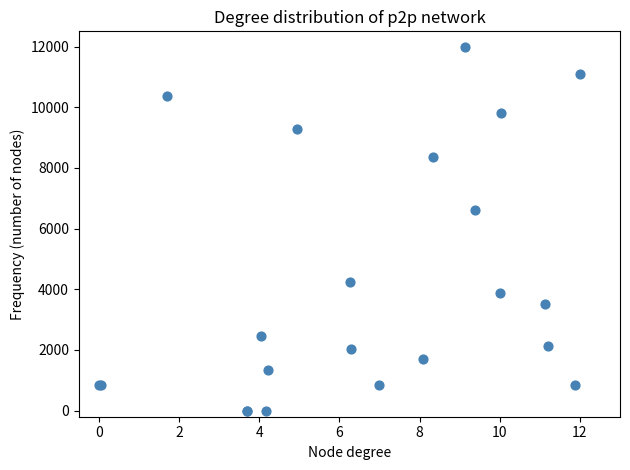

What Y value in the scatter plot is closest to 6000?

6597.2